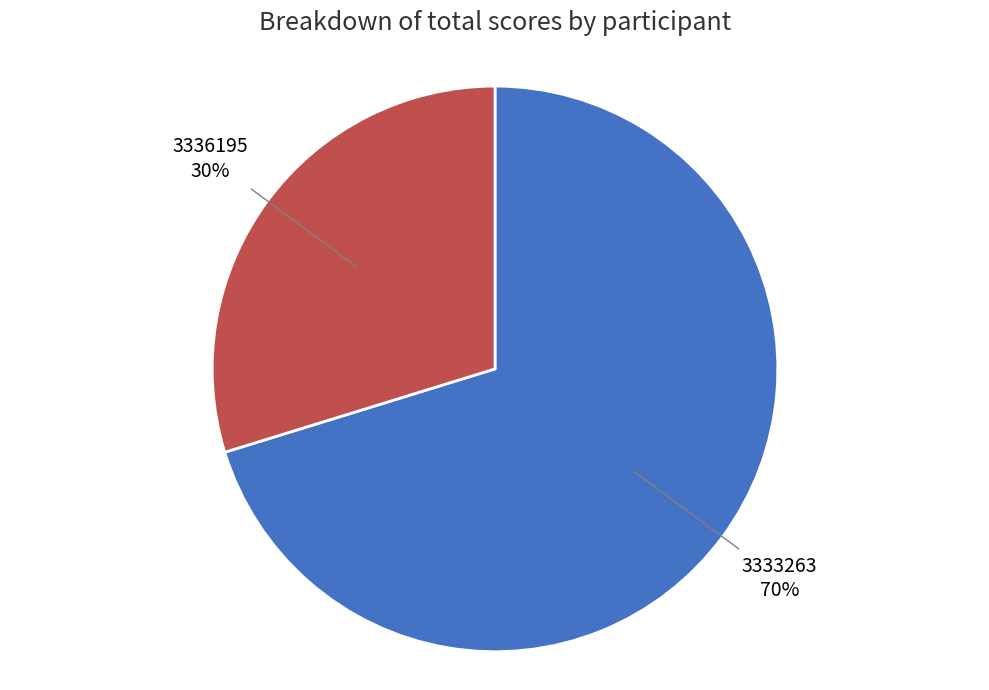

To the nearest percent, what is the difference between the 3333263 and 3336195 slice percentages?

40%